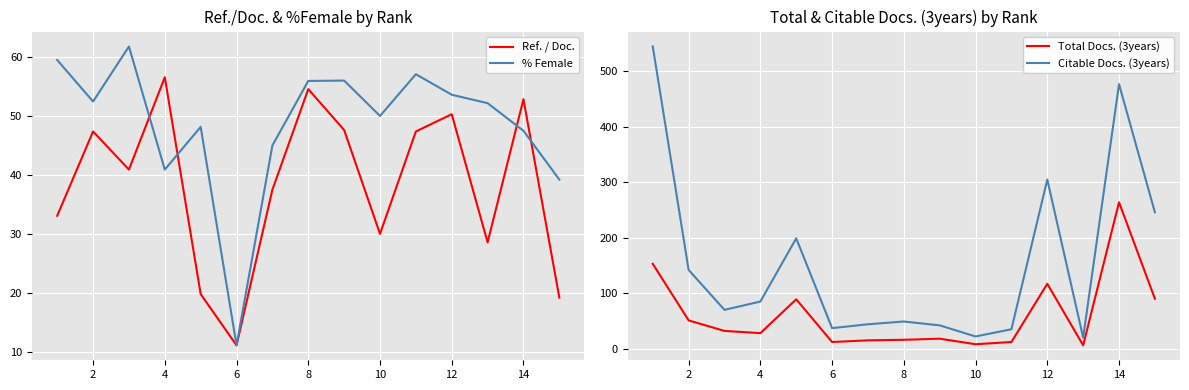

What is the difference between the second highest and second lowest values in the % Female series?

20.3